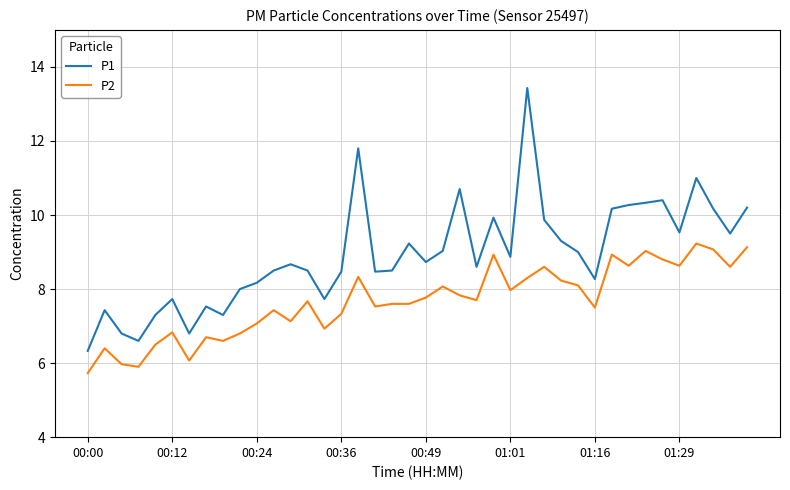

True or false: P2 and P1 cross at least once.

False